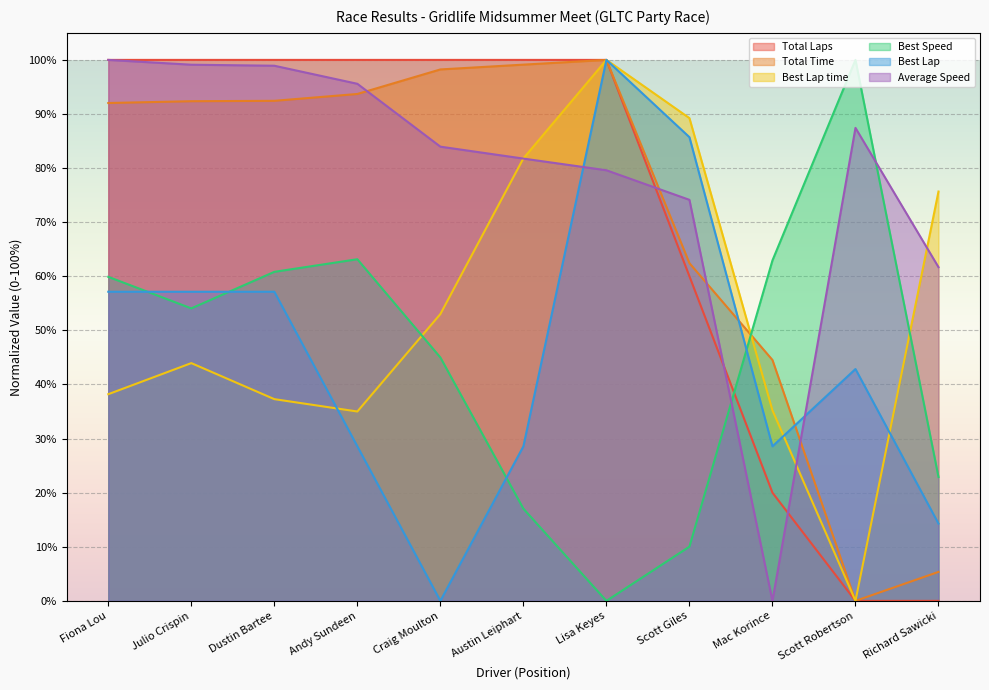

What is the sum of all Average Speed values?

862.2